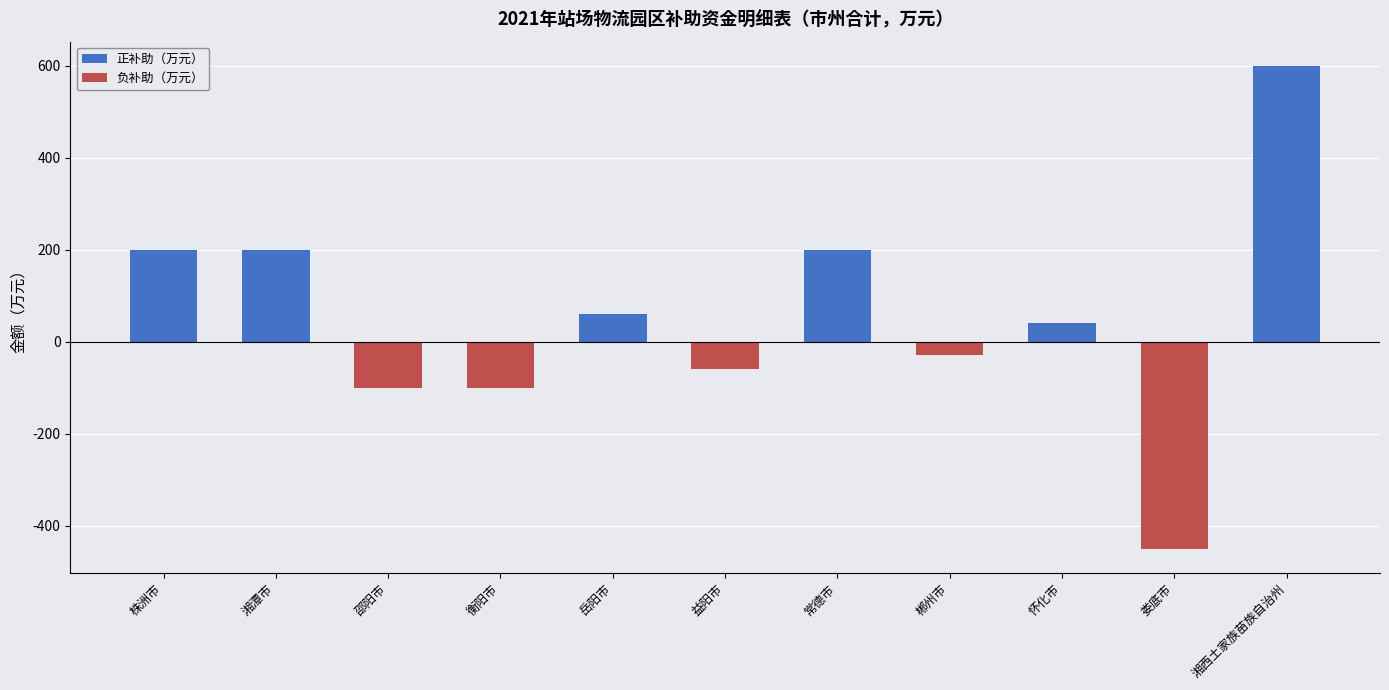

What is the difference between the maximum and minimum values?

1050